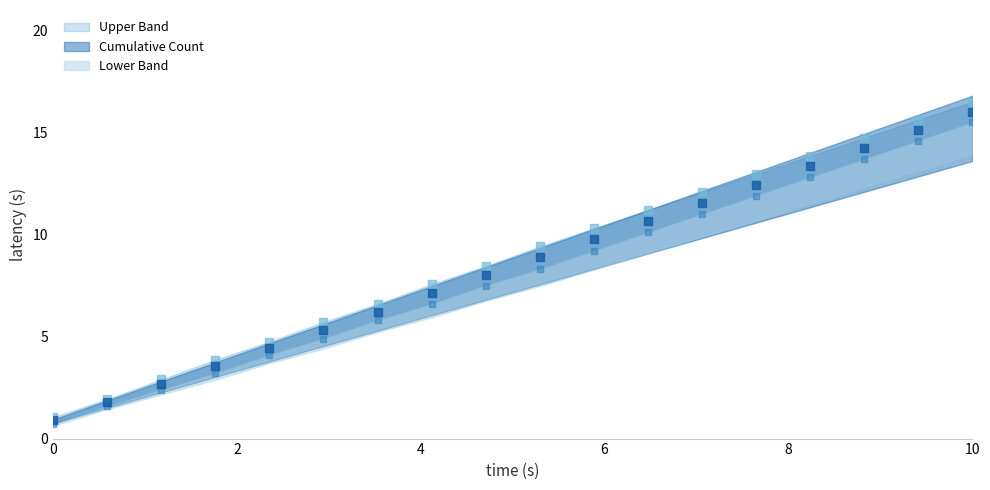

Which series contains the lowest Y value?

Lower Band